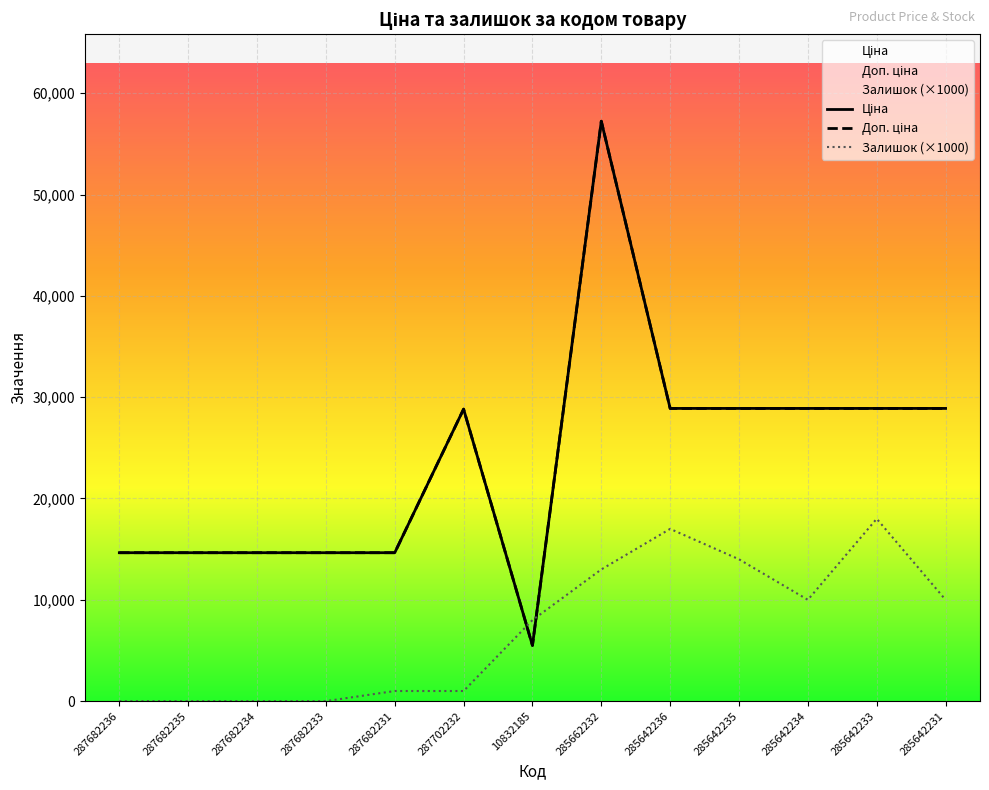

How many times do Ціна and Залишок (×1000) cross each other?

2